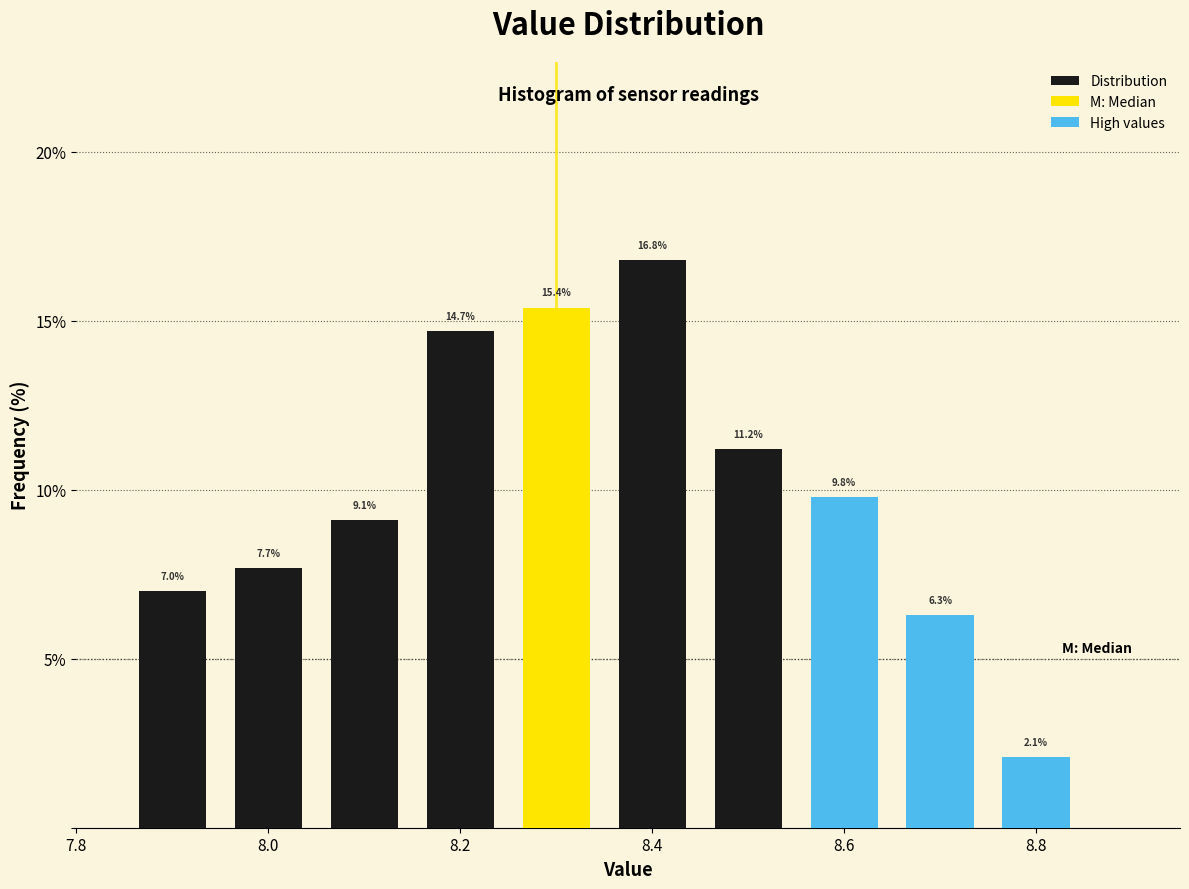

Reading left to right, list every bar in this chart as the range it spans on the x-axis followed by its height. The bar edges are not printed on the chart, so give them approximately, as read against the axis.

7.85 to 7.95: 7.0
7.95 to 8.05: 7.7
8.05 to 8.15: 9.1
8.15 to 8.25: 14.7
8.25 to 8.35: 15.4
8.35 to 8.45: 16.8
8.45 to 8.55: 11.2
8.55 to 8.65: 9.8
8.65 to 8.75: 6.3
8.75 to 8.85: 2.1